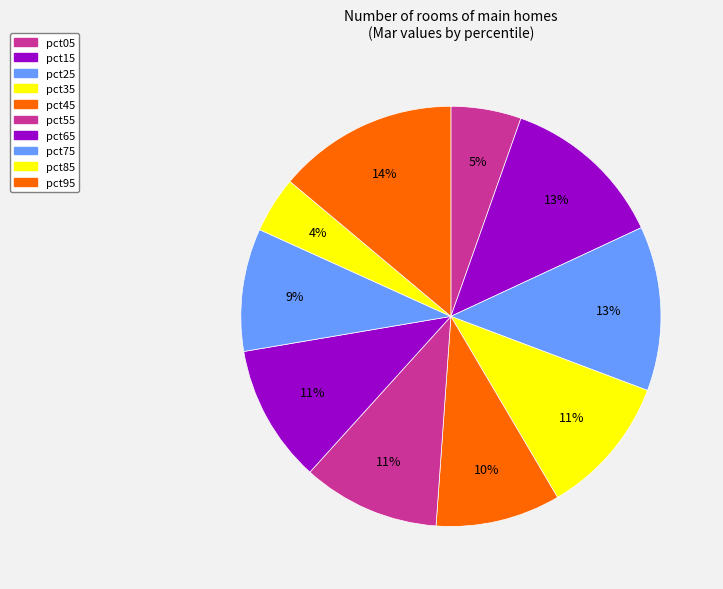

Which slice is the largest?

pct95